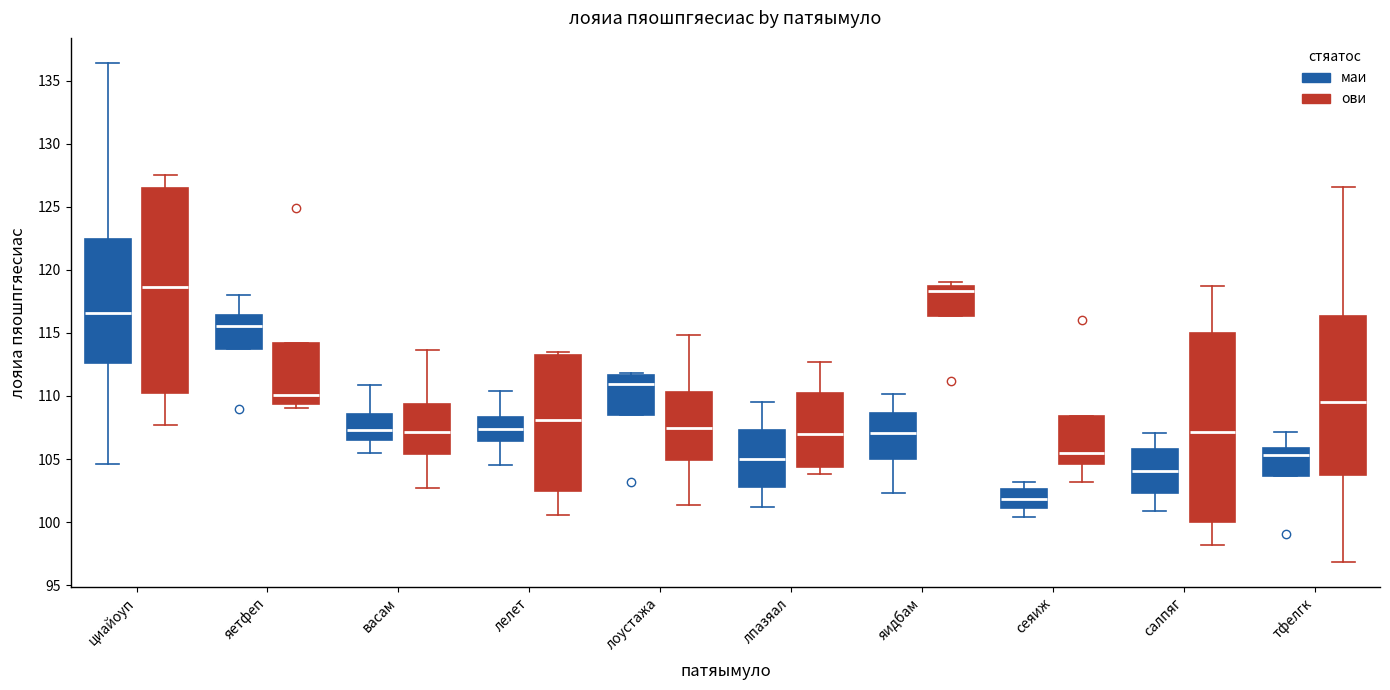

Comparing the boxes themselves (not the whiskers), which one is the tallest?

циайоуп (ови)